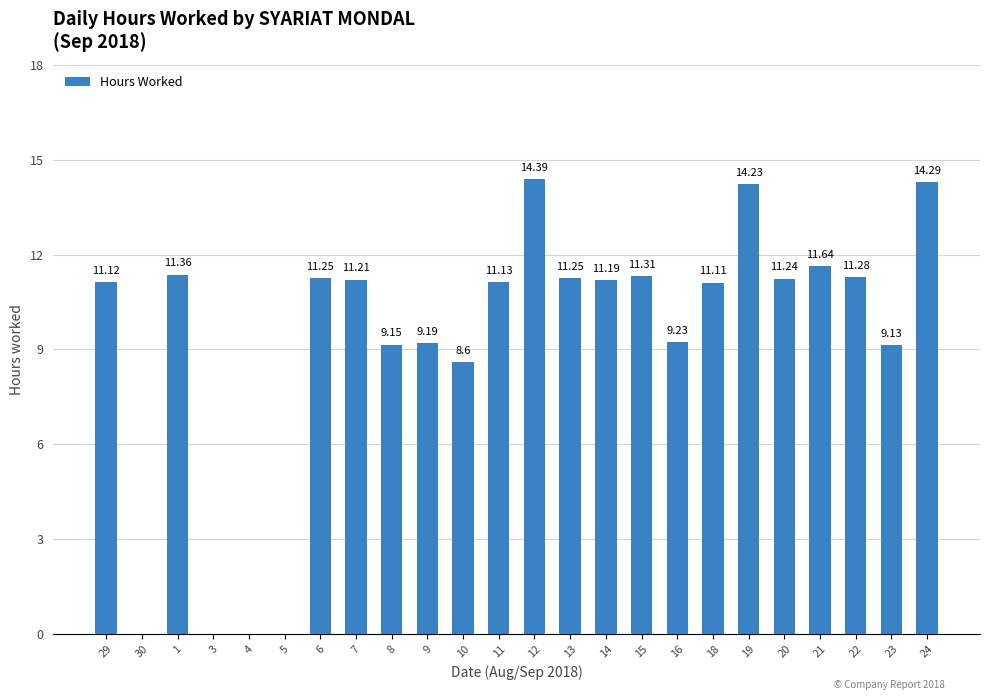

What is the sum of all values?

223.3